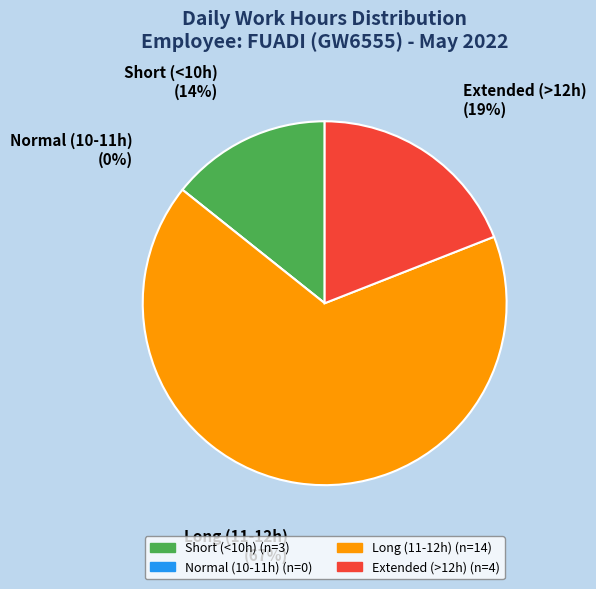

Do Day 15 and Day 17 together represent more than half of the pie?

No